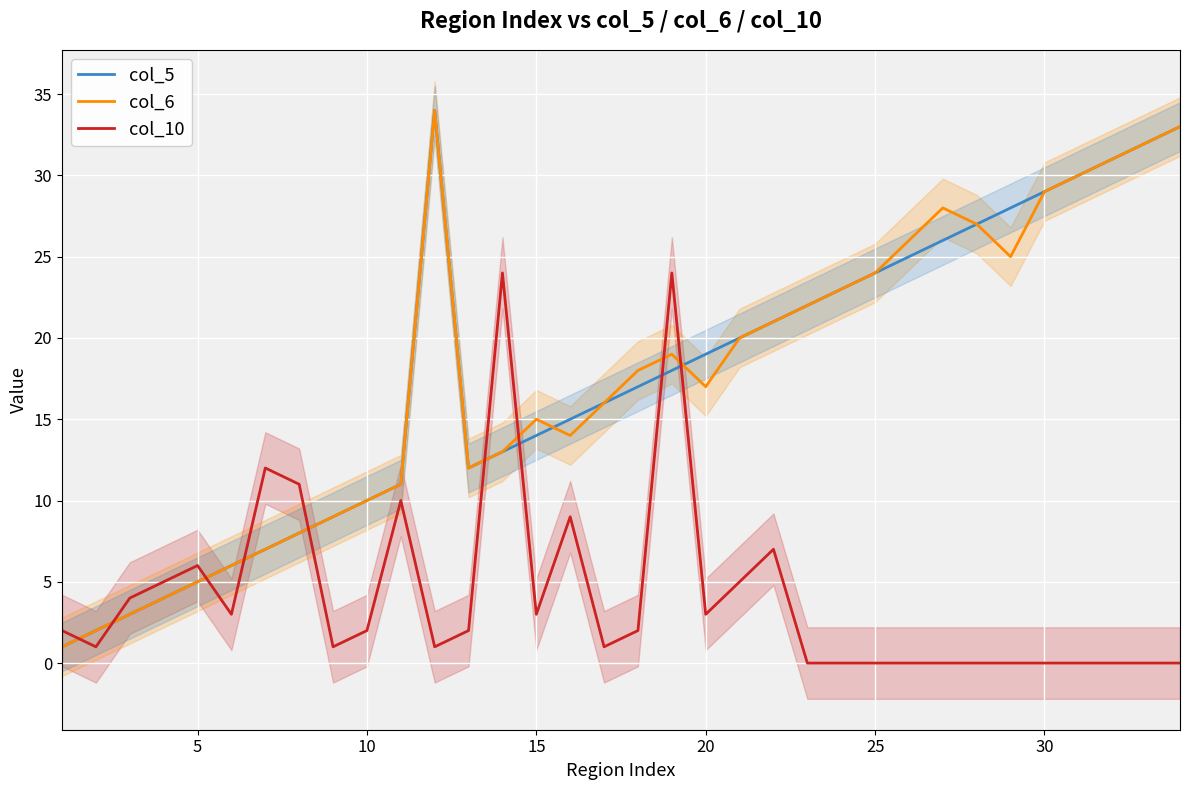

True or false: col_10 and col_5 cross at least once.

True